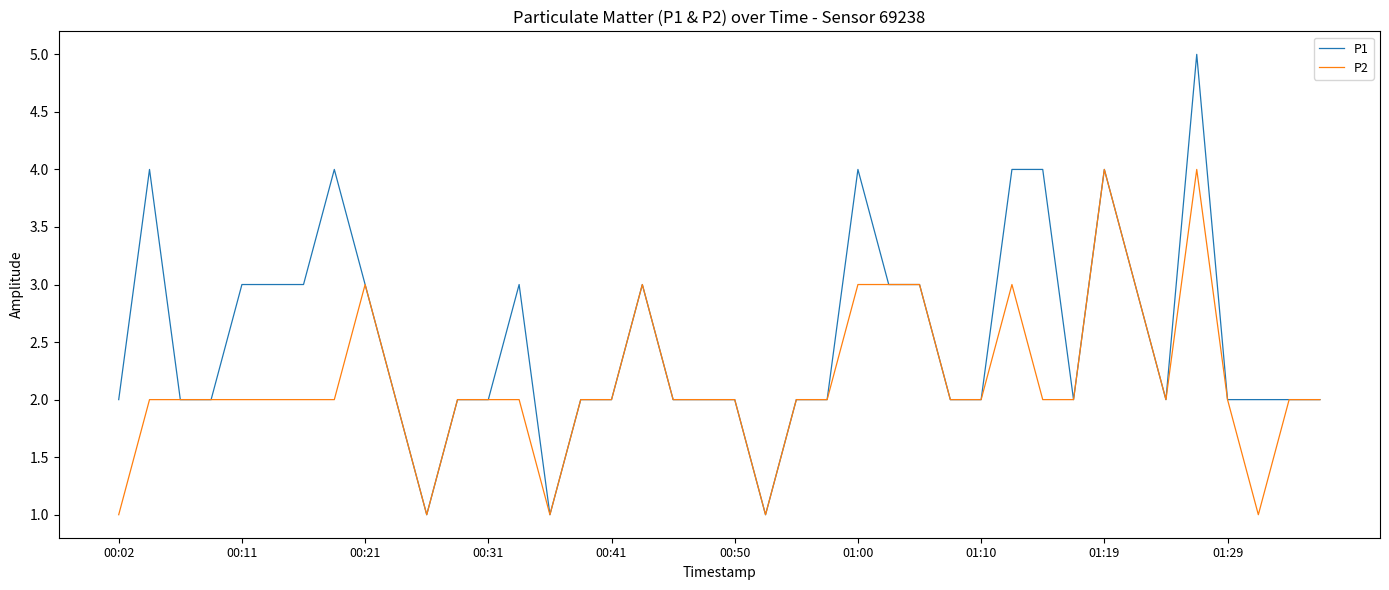

Rank the series by their maximum value, from lowest to highest.

P2, P1